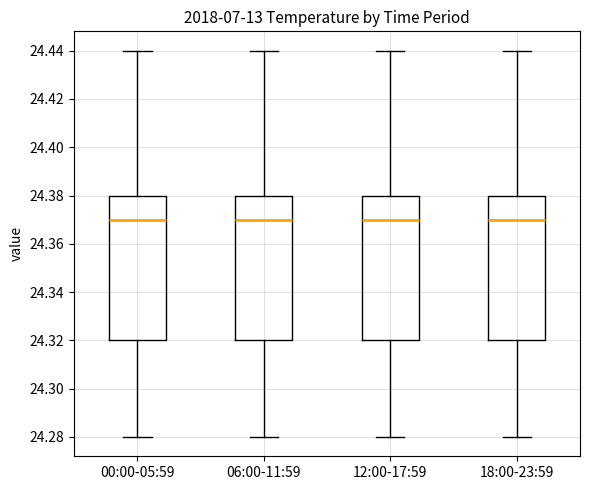

Where is the lower edge of the box for 18:00-23:59 on the y-axis? The values are not printed on the chart, so give them approximately, as read against the axis.

24.32